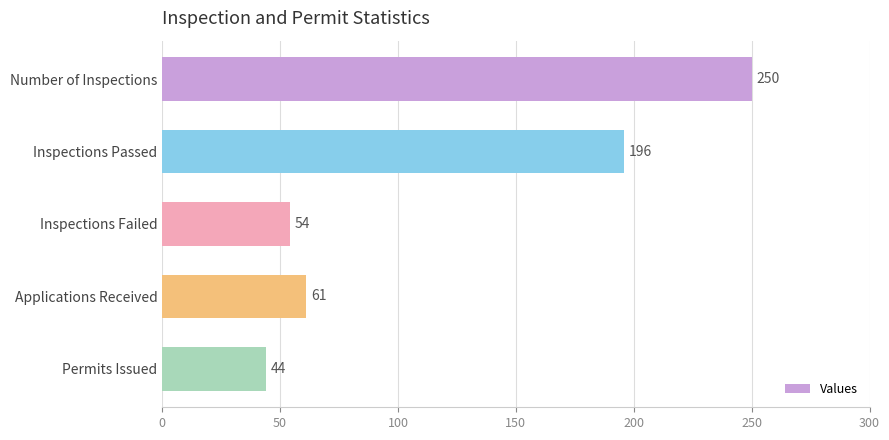

What is the average value?

121